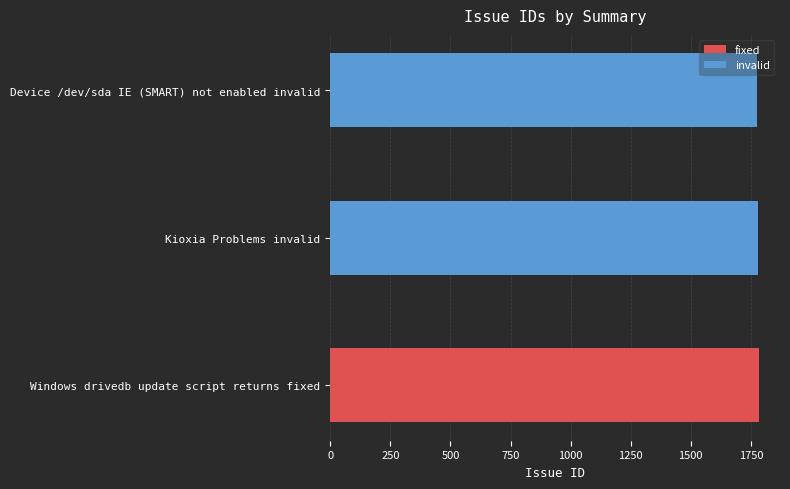

What is the sum of the invalid values at Device /dev/sda IE (SMART) not enabled invalid and Kioxia Problems invalid?

3555